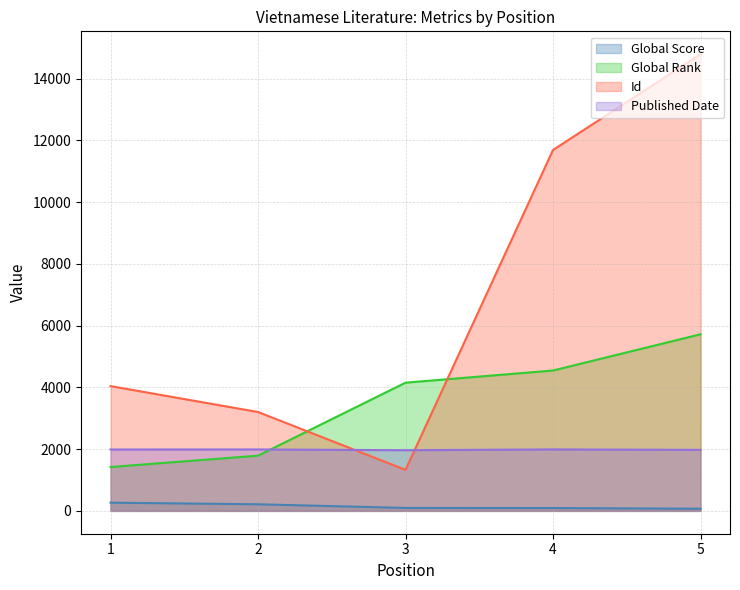

How many intersections are there between Global Rank and Id?

2